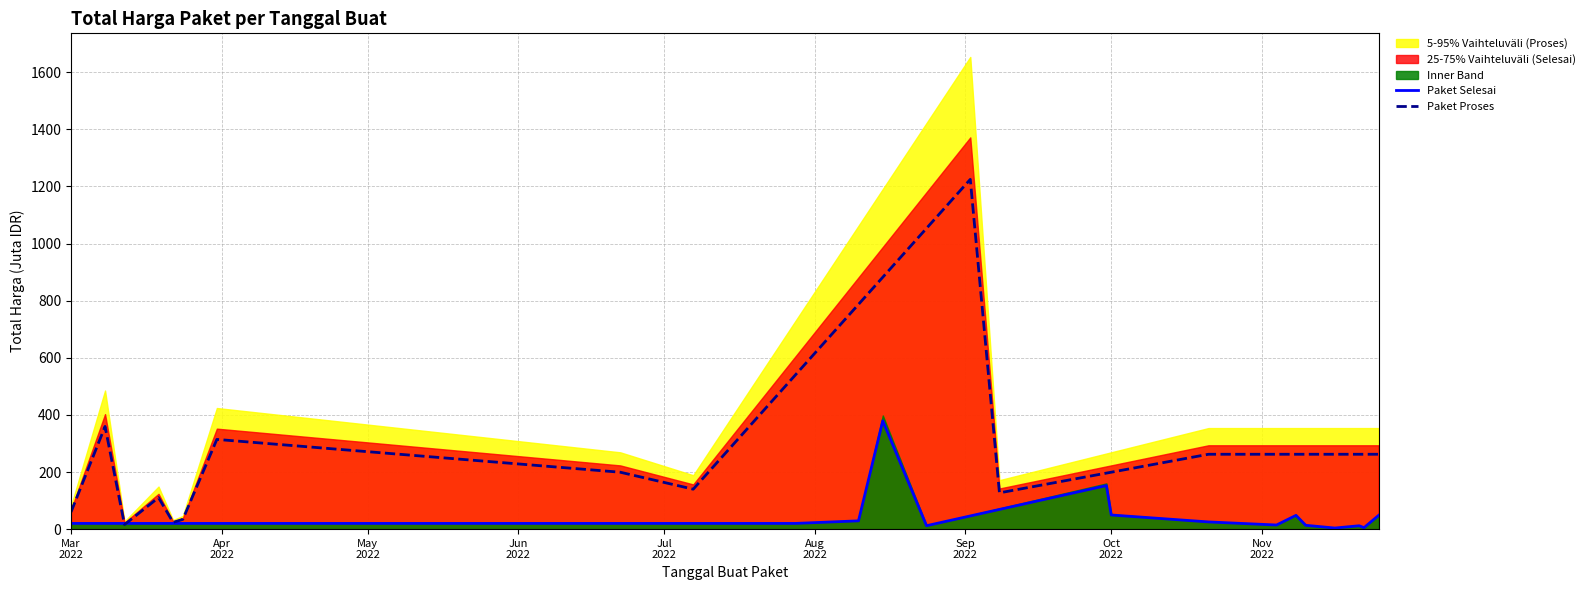

What is the maximum value for Paket Proses?

1224.7